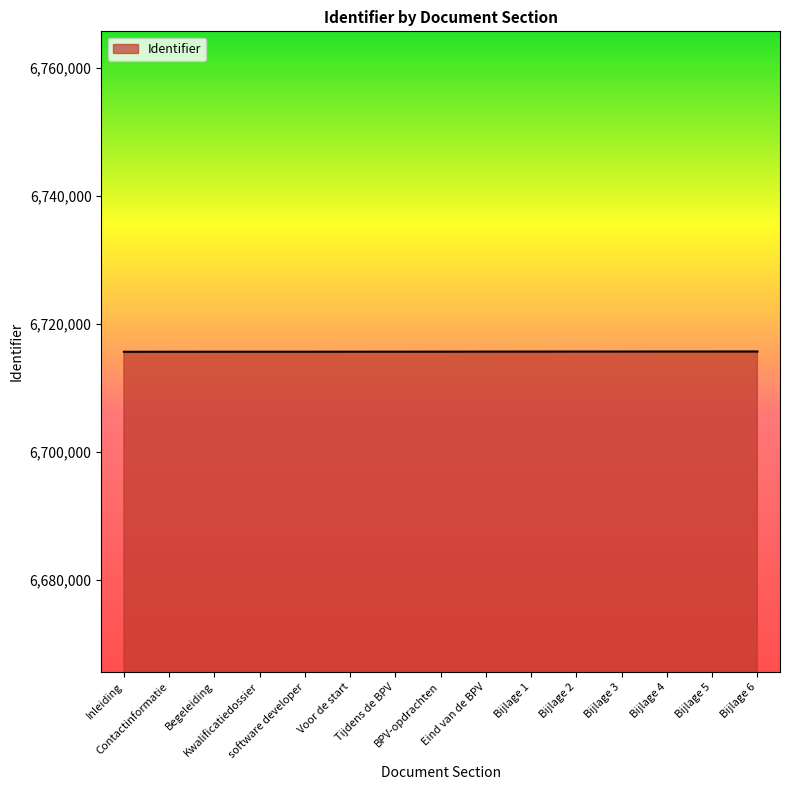

What is the maximum value shown in the chart?

6715686